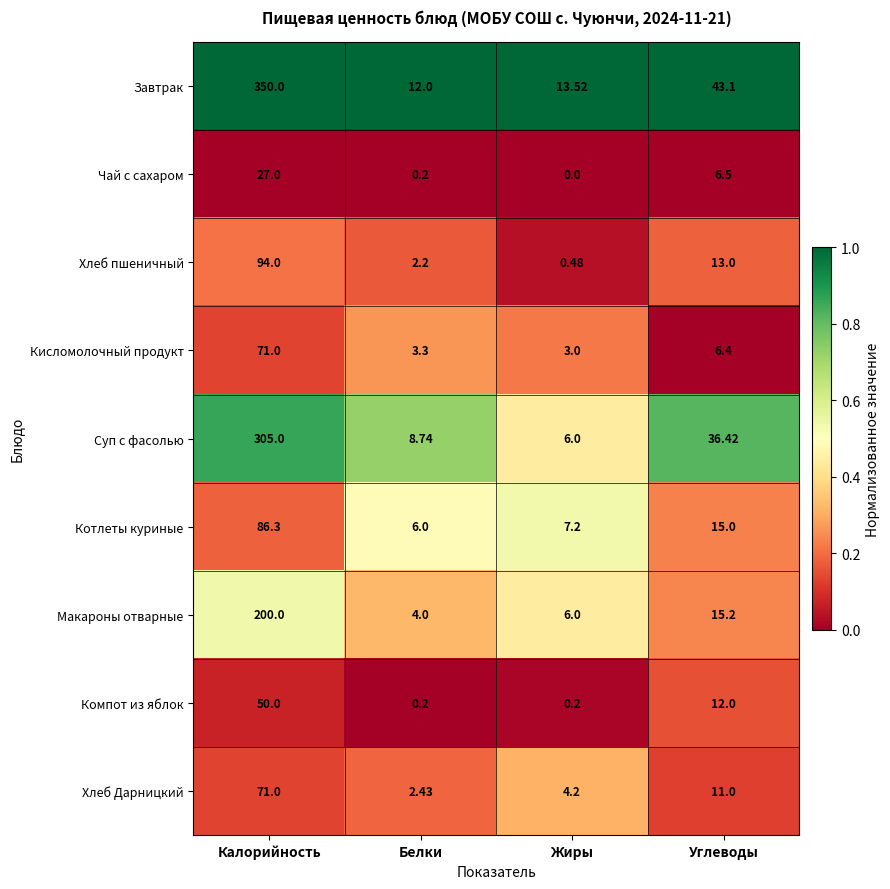

At which category does the chart reach its minimum across all series?

Жиры